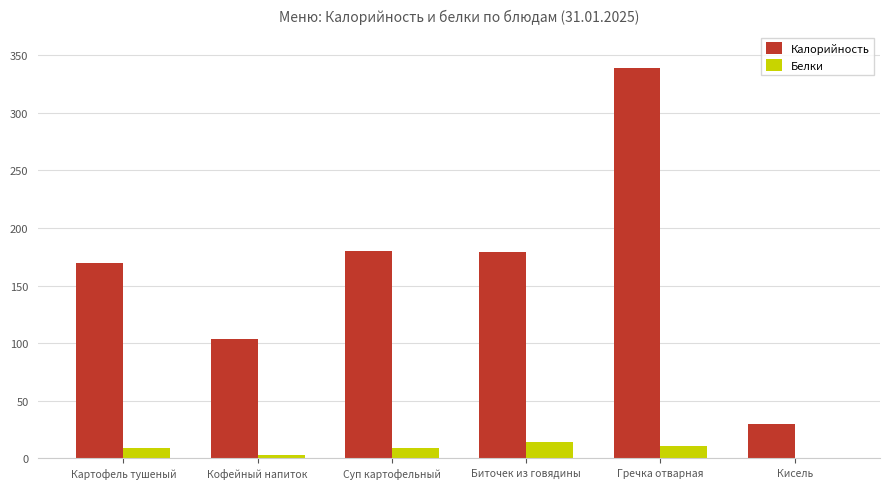

The Калорийность series shows 179 at Биточек из говядины. True or false?

True